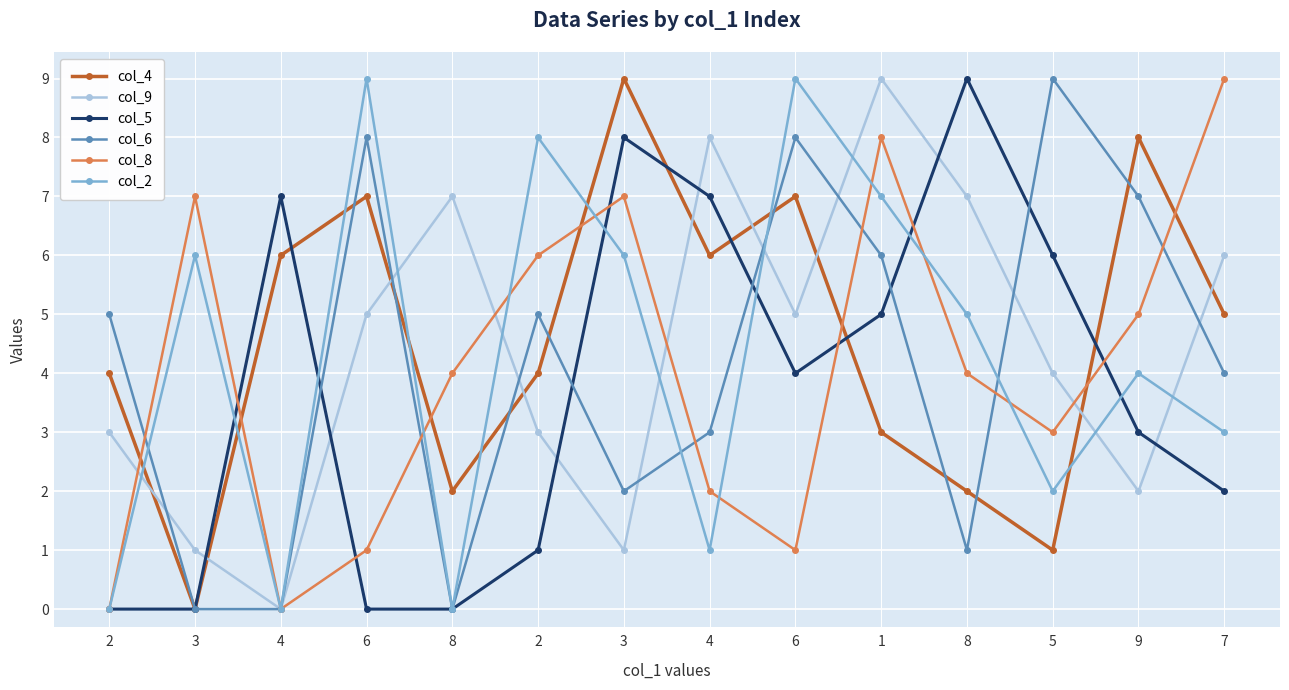

How many values in the col_2 series are below 5?

7